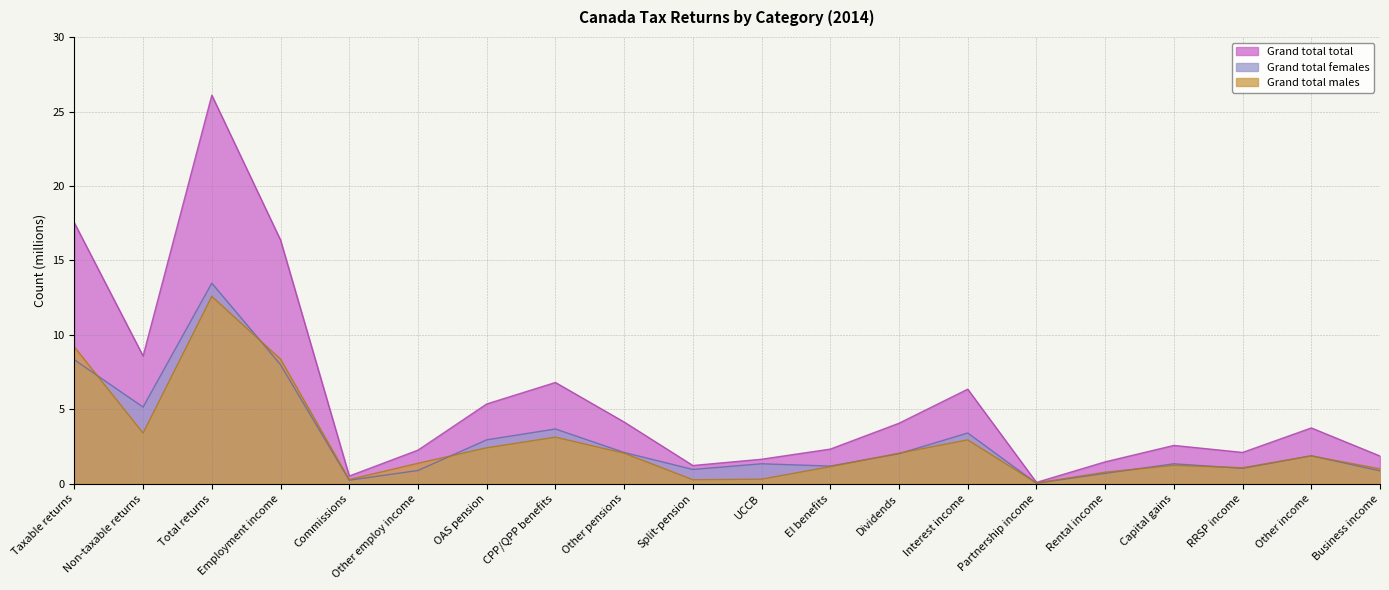

At how many categories does at least one series exceed 21?

1